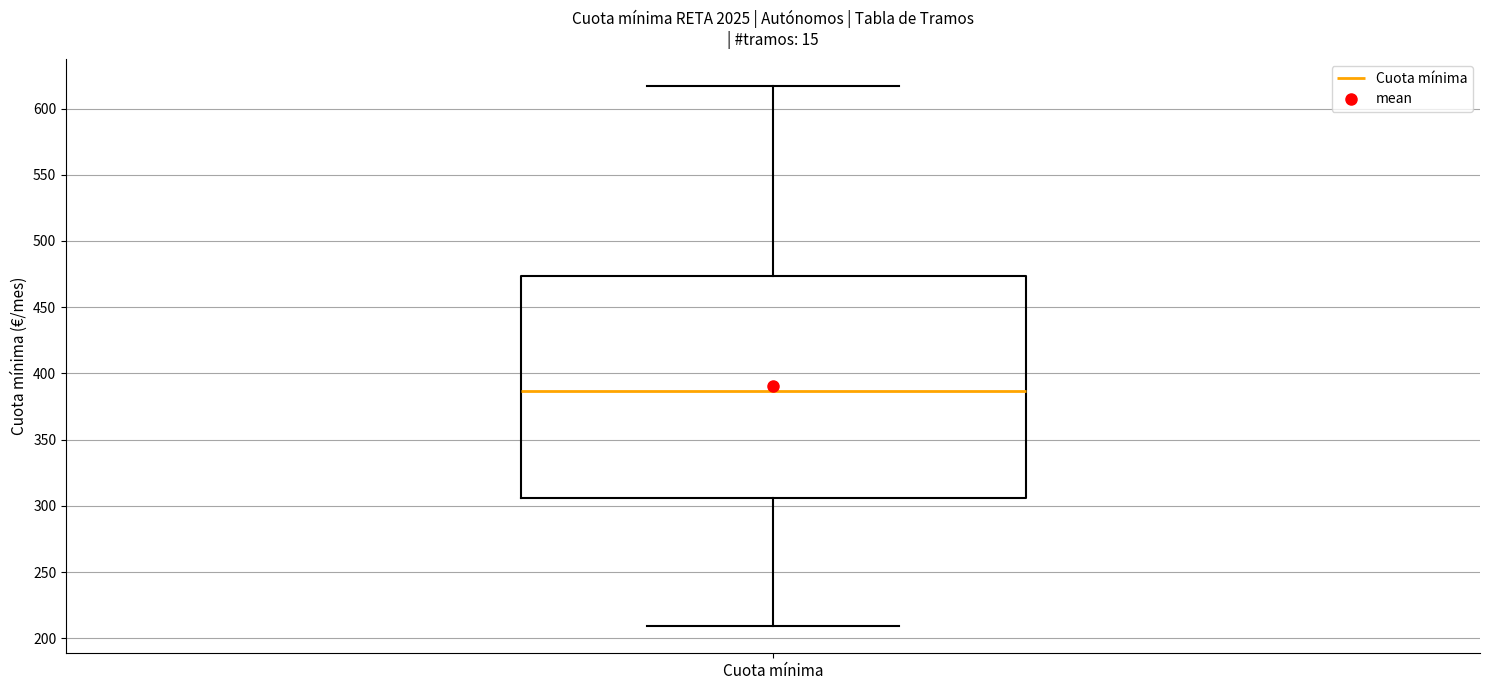

Transcribe this box plot: give where the median line is, the range the box spans, and where the two whiskers end, as read against the y-axis. The values are not printed on the chart, so give them approximately, as read against the axis.

median 385, box 305 to 475, whiskers 210 to 615